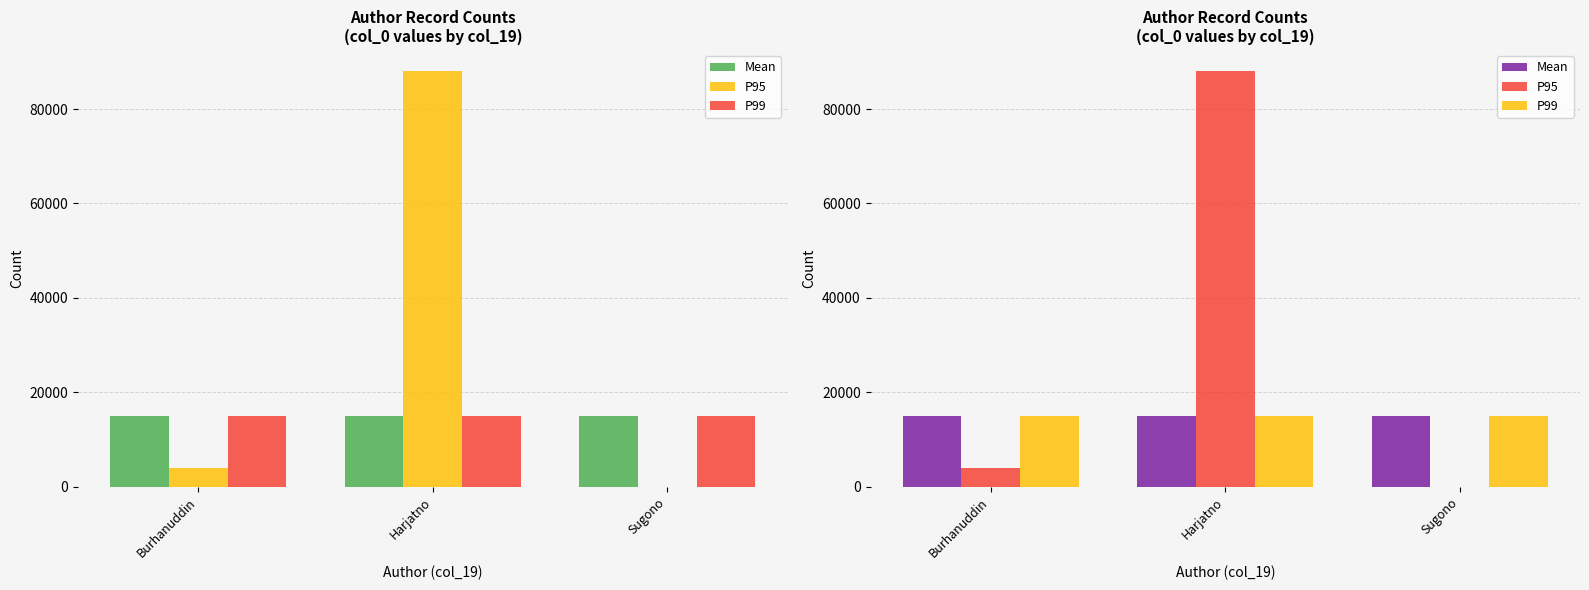

Is the value of Mean at Sugono greater than the value of P99 at Sugono?

No